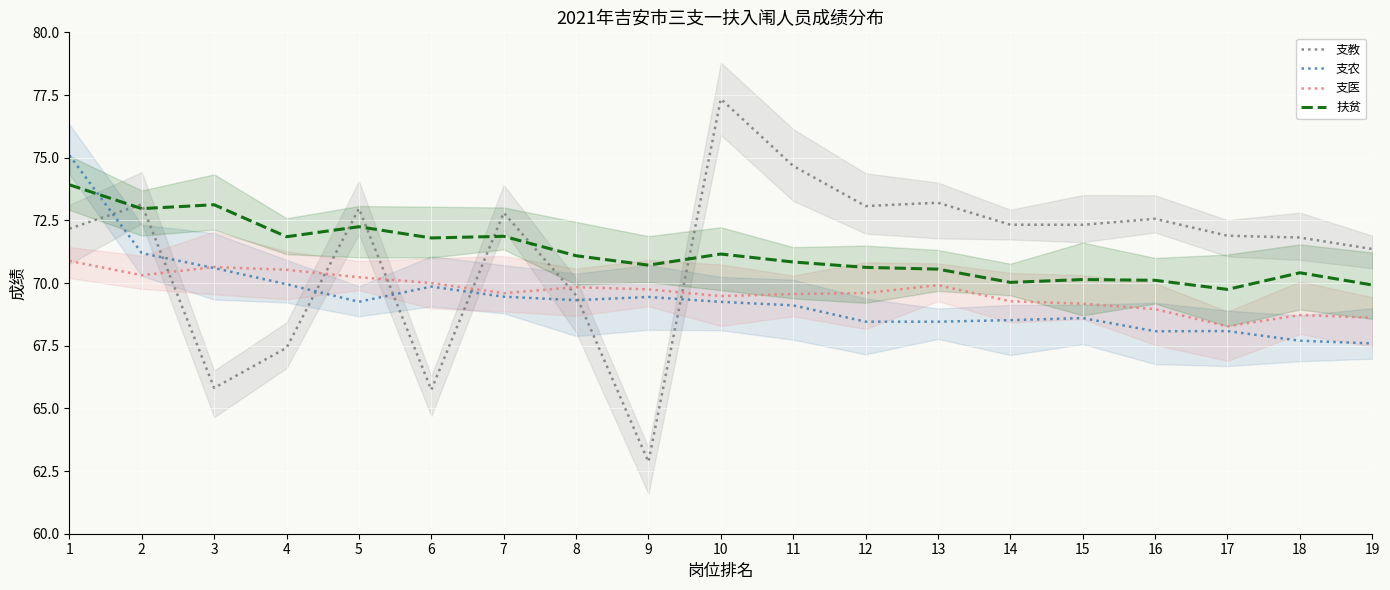

What are all the series names shown in the legend?

支教, 支农, 支医, 扶贫